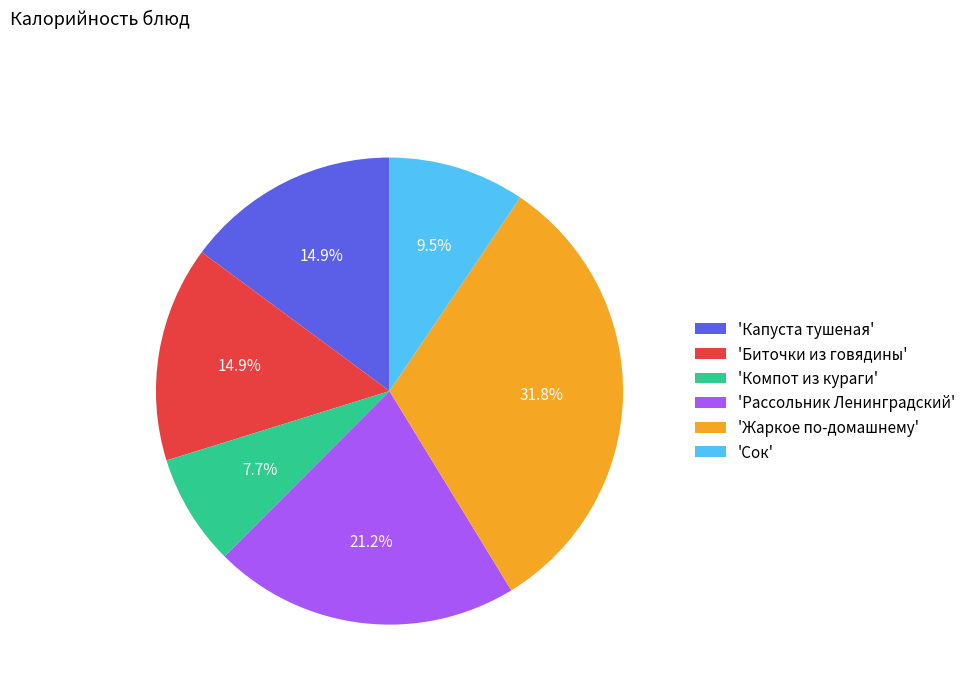

To the nearest percent, what is the difference between the largest and smallest slice percentages?

24%